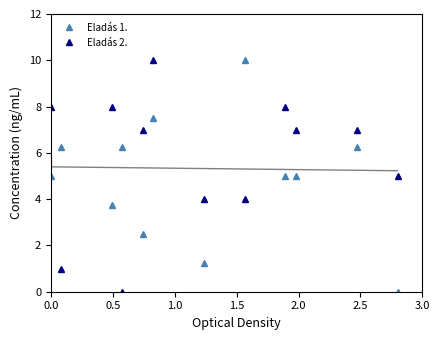

Read the Eladás 2. value at 0.0.

8.0